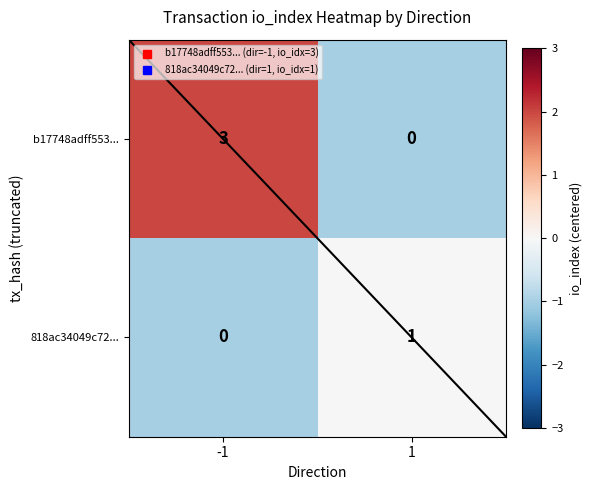

True or false: b17748adff553... has a value of 3 at -1.

True